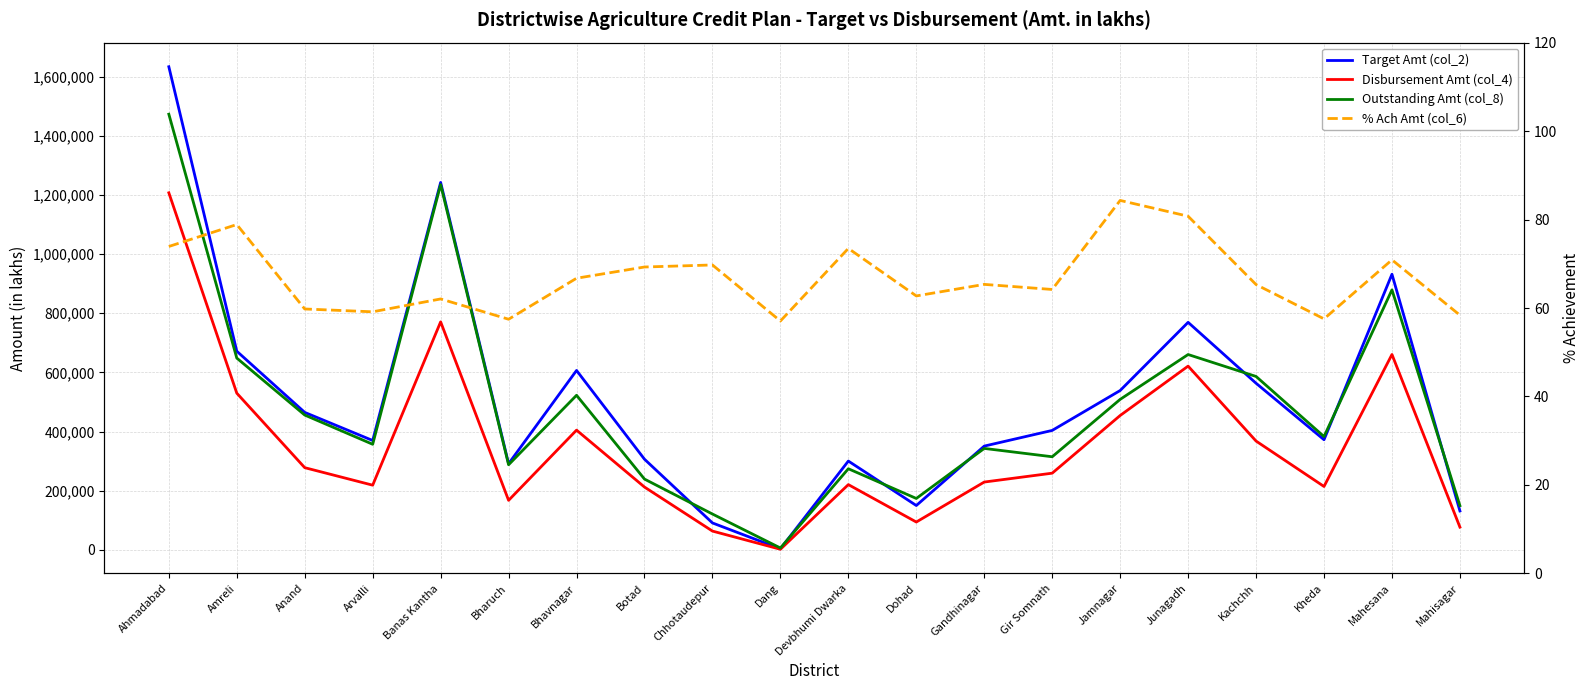

Which series has the largest total across all categories?

Target Amt (col_2)